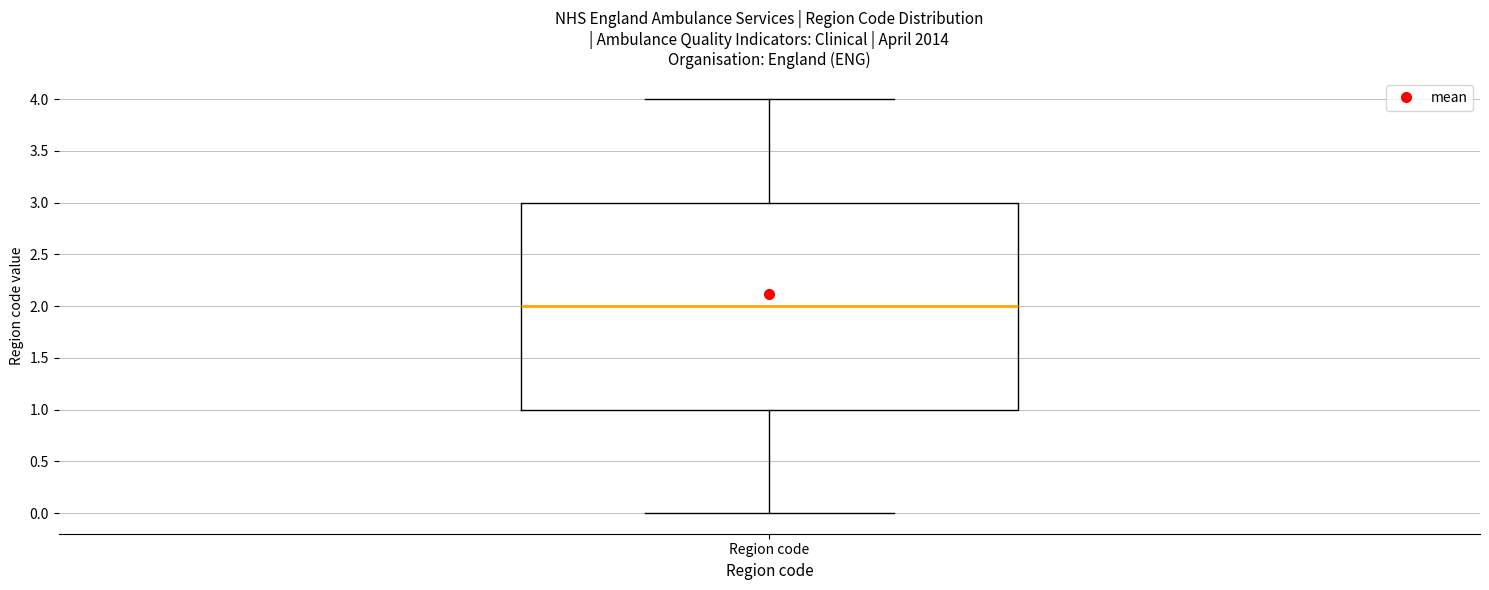

Transcribe this box plot: give where the median line is, the range the box spans, and where the two whiskers end, as read against the y-axis. The values are not printed on the chart, so give them approximately, as read against the axis.

median 2, box 1 to 3, whiskers 0 to 4